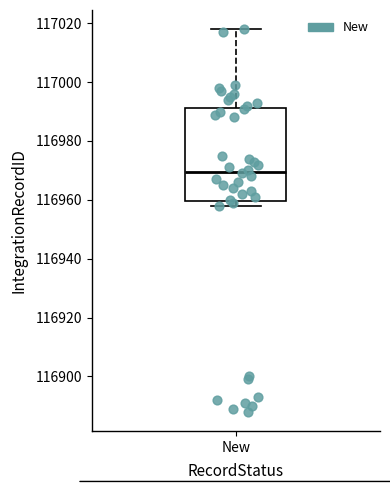

Read this box plot against the y-axis: the position of the median line, the range covered by the box, and the ends of both whiskers. The values are not printed on the chart, so give them approximately, as read against the axis.

median 116970, box 116960 to 116992, whiskers 116958 to 117018